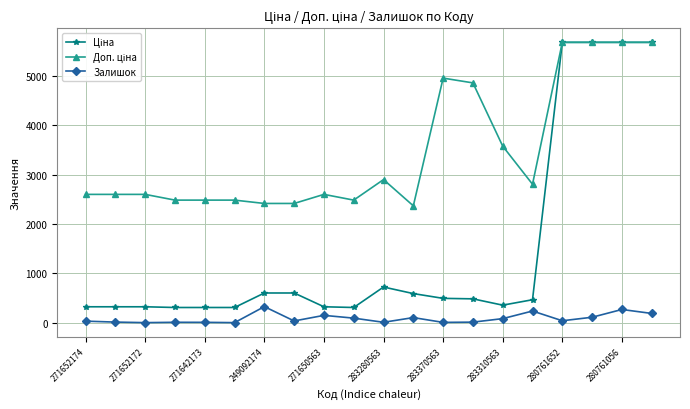

True or false: Залишок has more than 2 interior local peaks.

True